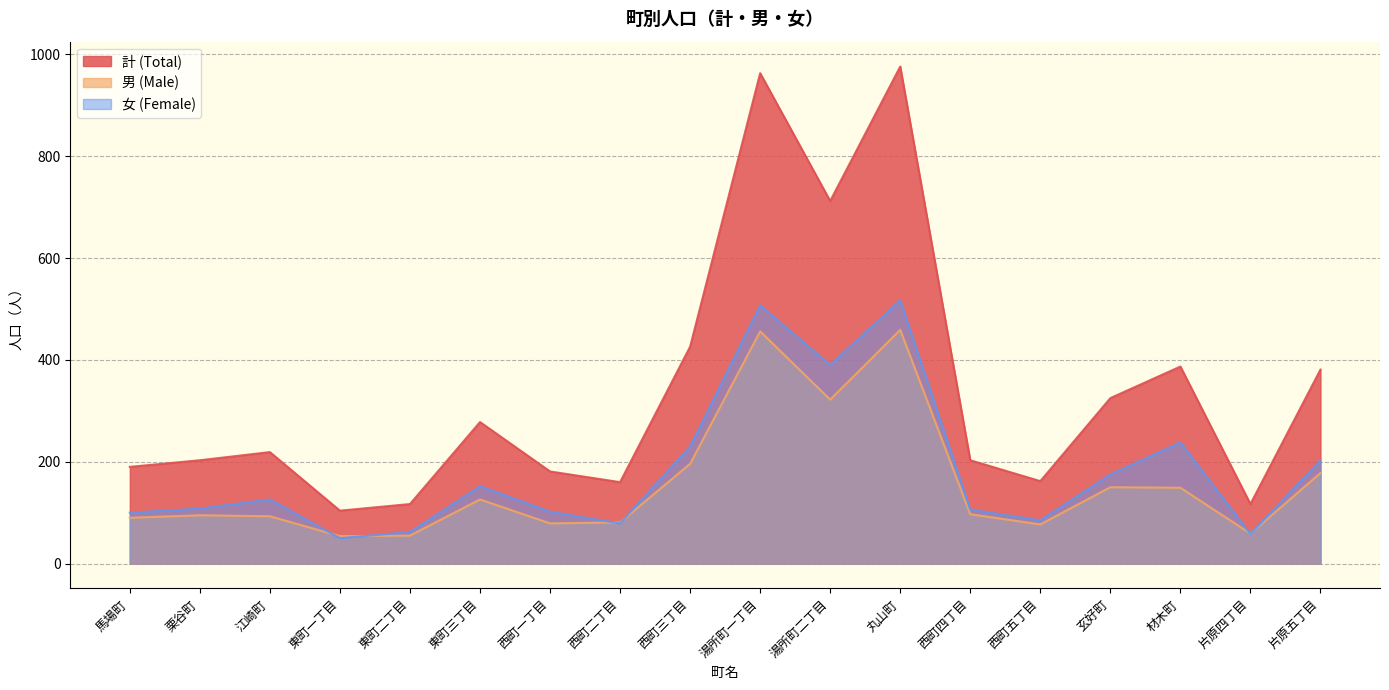

At which label does 男 (Male) reach its minimum?

東町一丁目